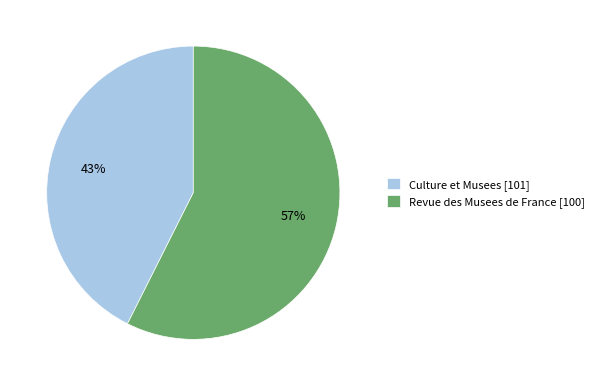

To the nearest percent, what percentage of the pie is Revue des Musees de France [100]?

57%